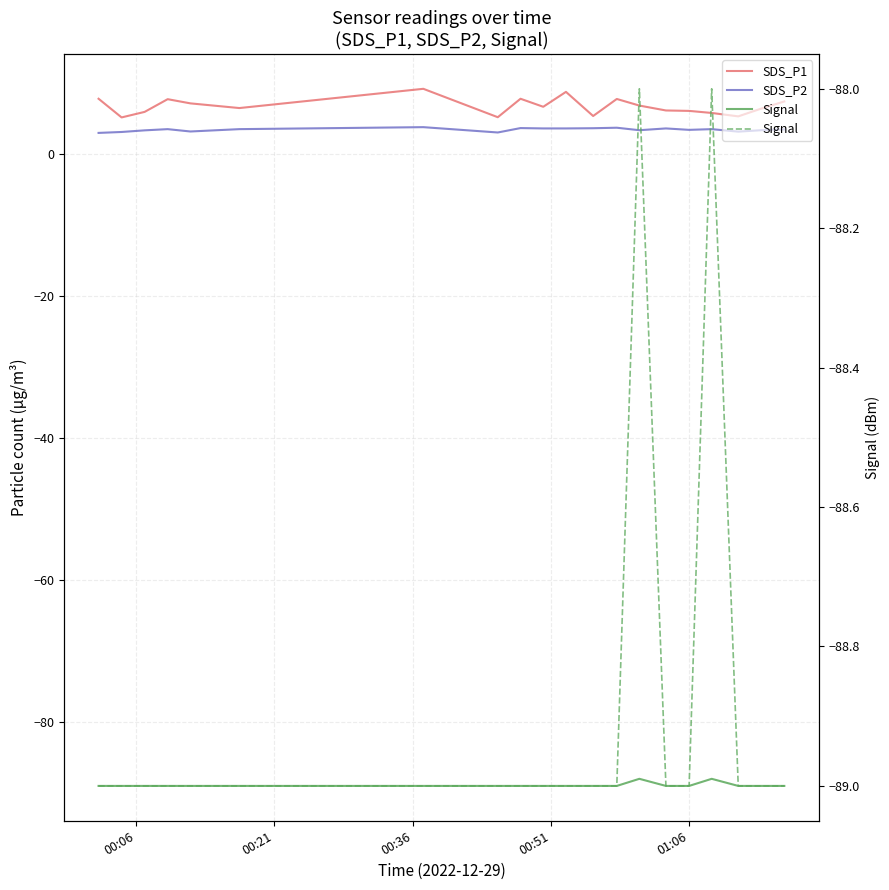

What is the sum of all Signal values?

-1778.0